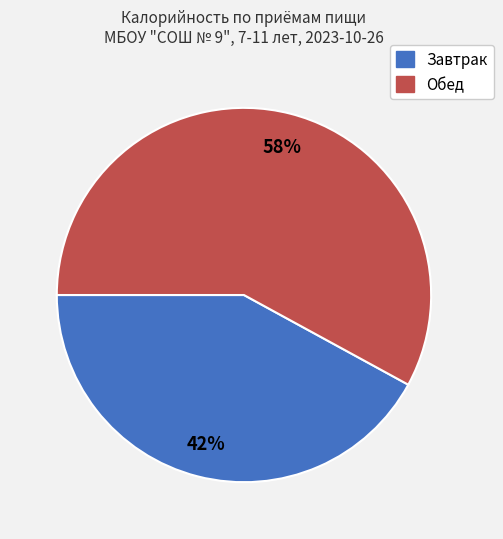

Do Обед and Завтрак together represent more than half of the pie?

Yes